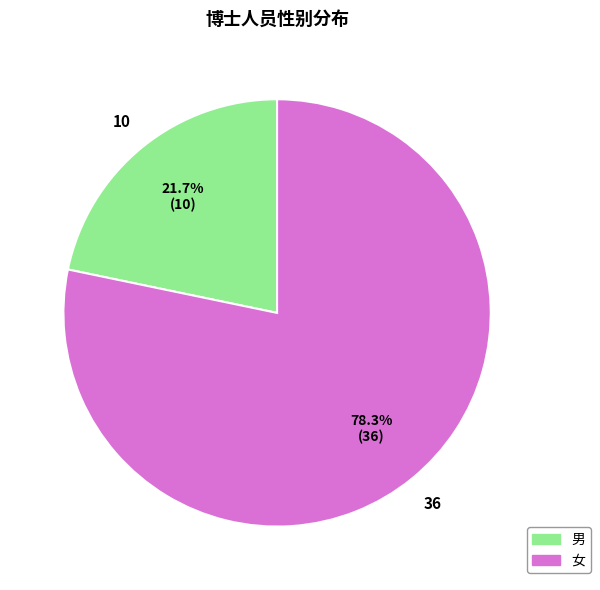

How many slices are in this pie chart?

2